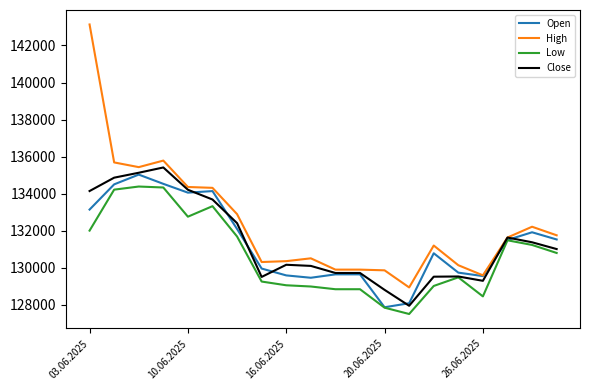

Which series has the widest spread of values?

High